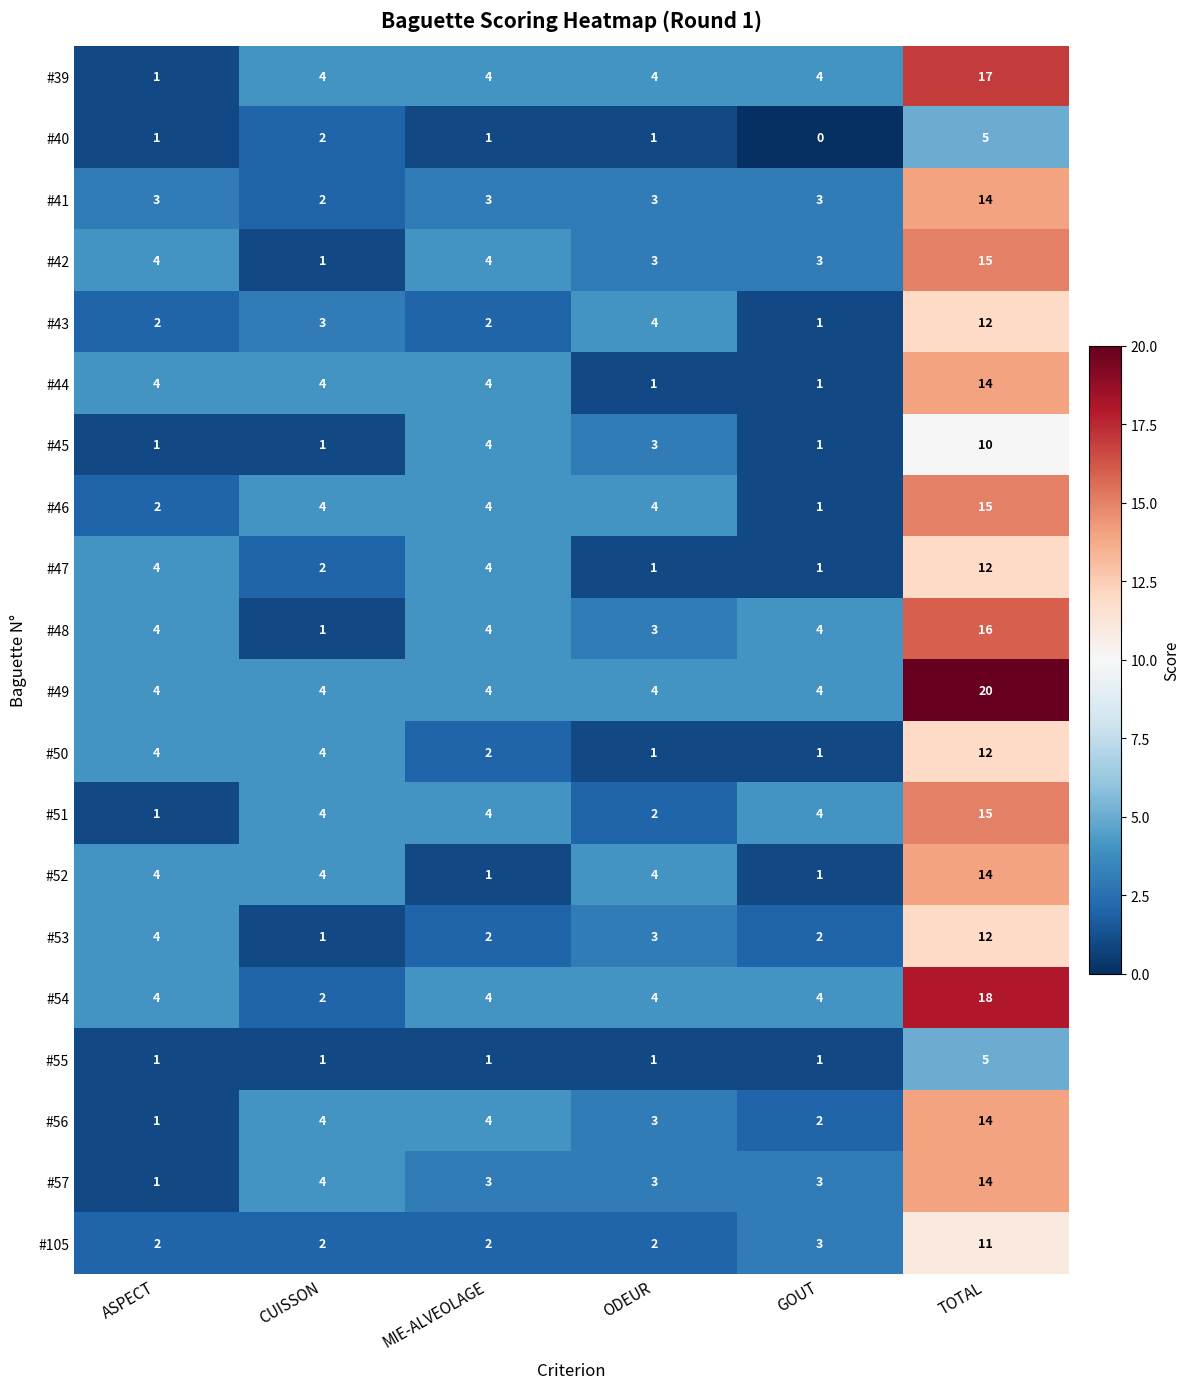

At which category does the chart reach its minimum across all series?

GOUT